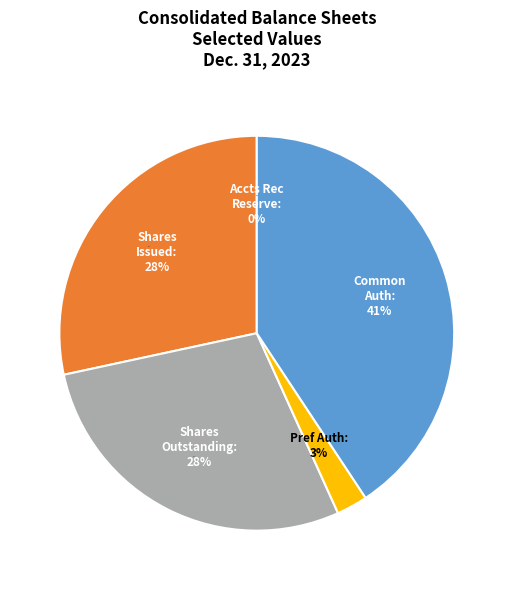

Which category has the smallest portion of the pie?

Accounts receivable reserve